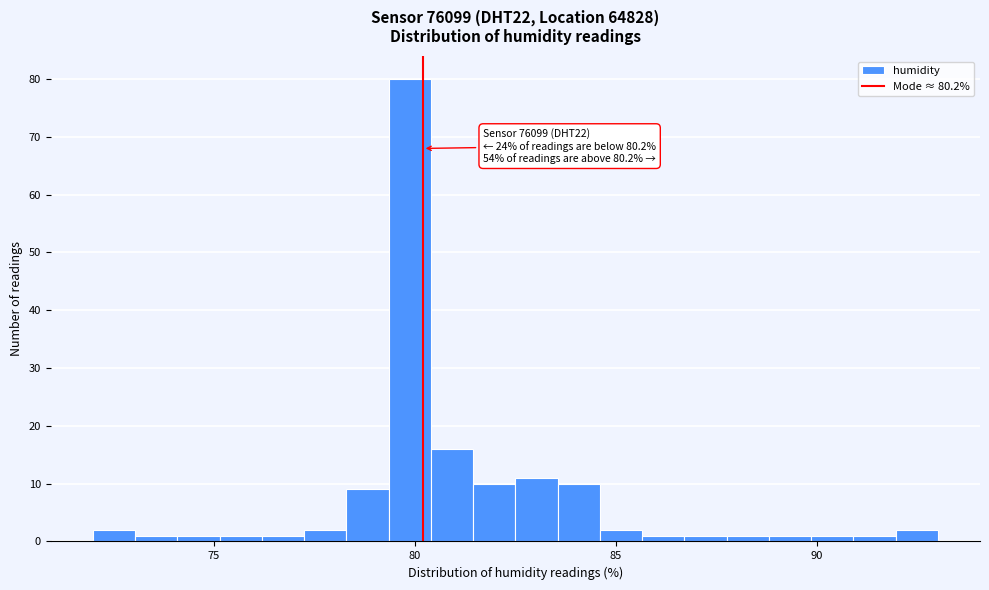

Around what value on the x-axis is the tallest bar? Give the approximate position of its centre, as read against the axis.

80.0